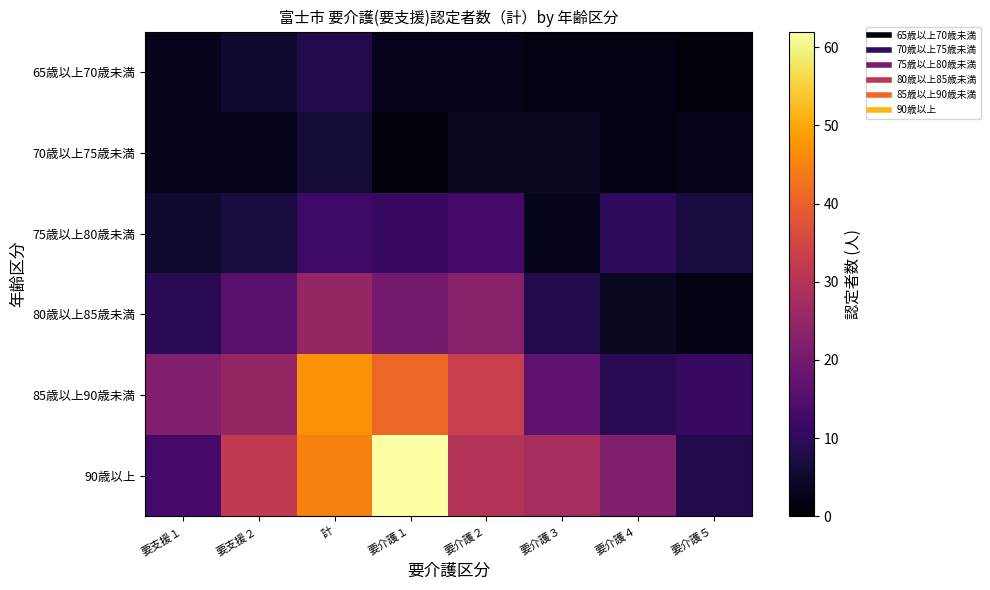

Rank the series at 要支援２ from highest to lowest value.

90歳以上, 85歳以上90歳未満, 80歳以上85歳未満, 75歳以上80歳未満, 65歳以上70歳未満, 70歳以上75歳未満